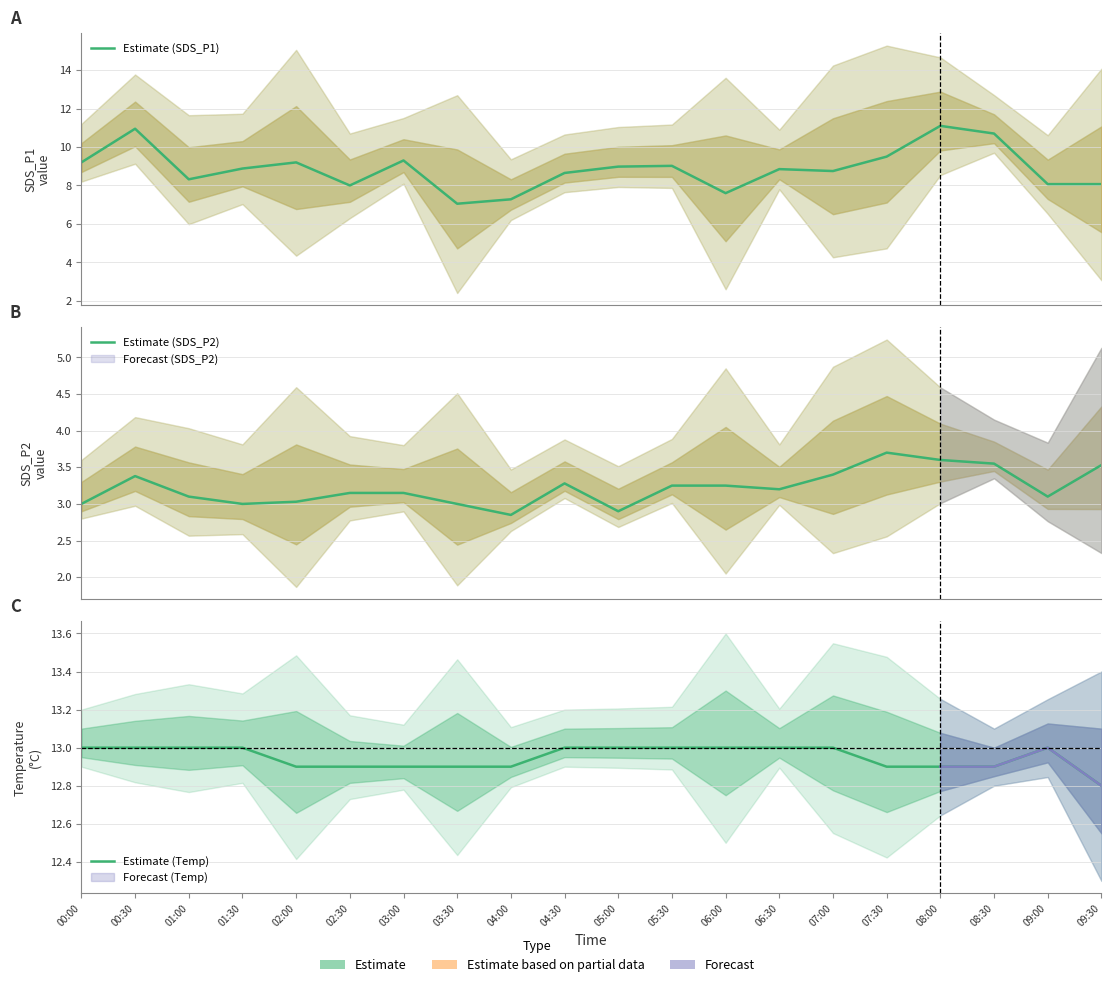

True or false: Estimate (SDS_P2) and Estimate (SDS_P1) cross at least once.

False